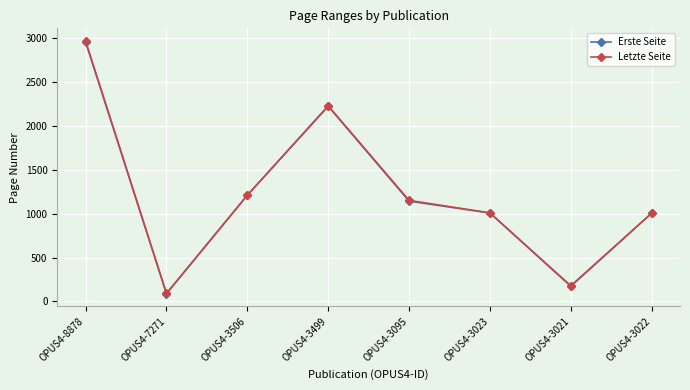

The value of Erste Seite at OPUS4-8878 is 2957. True or false?

True